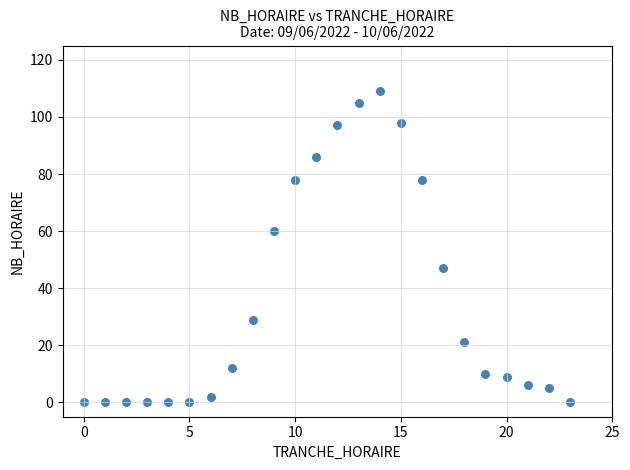

What is the range of X values (max minus min)?

23